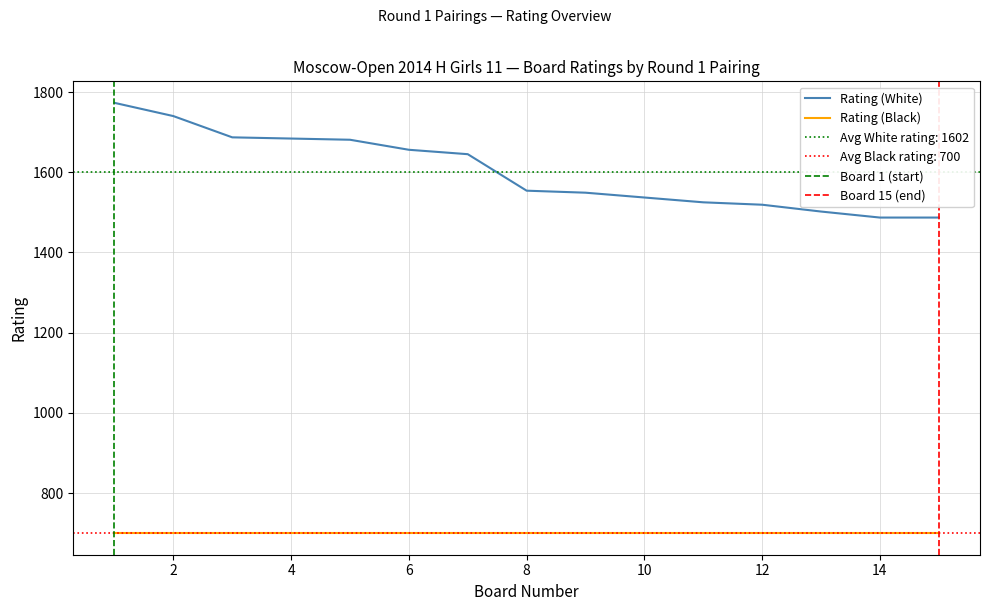

What is the greatest value displayed?

1773